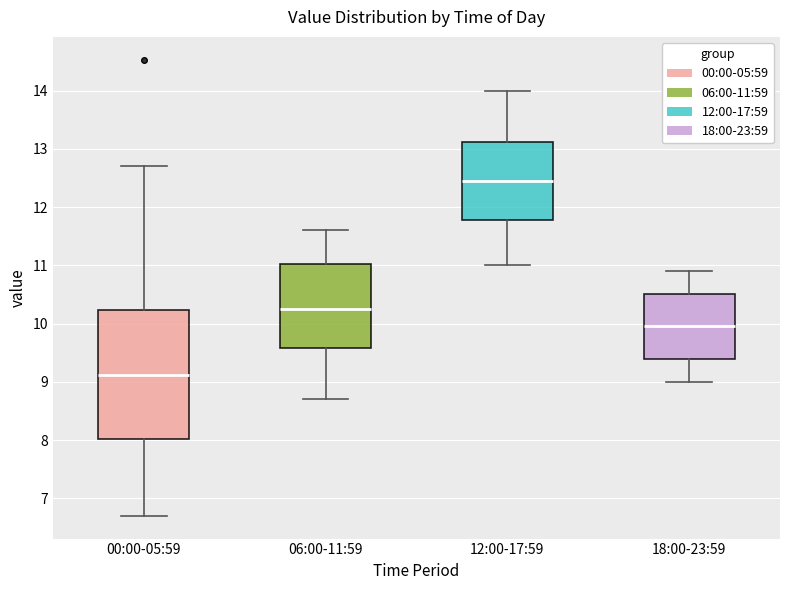

Comparing the boxes themselves (not the whiskers), which one is the tallest?

00:00-05:59